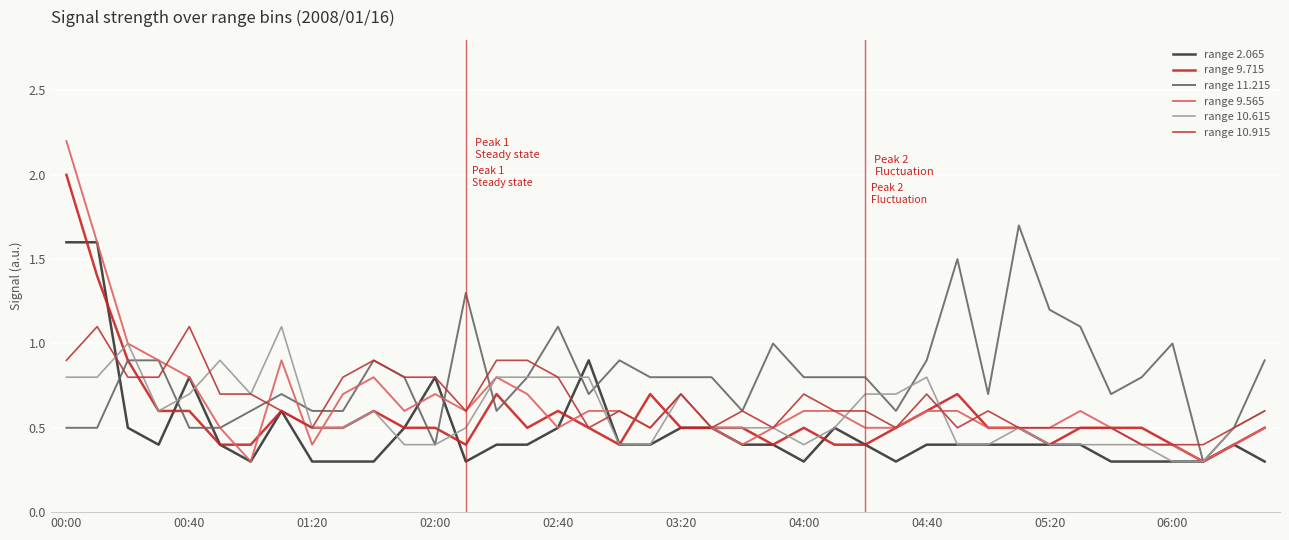

How many distinct data groups are displayed?

6